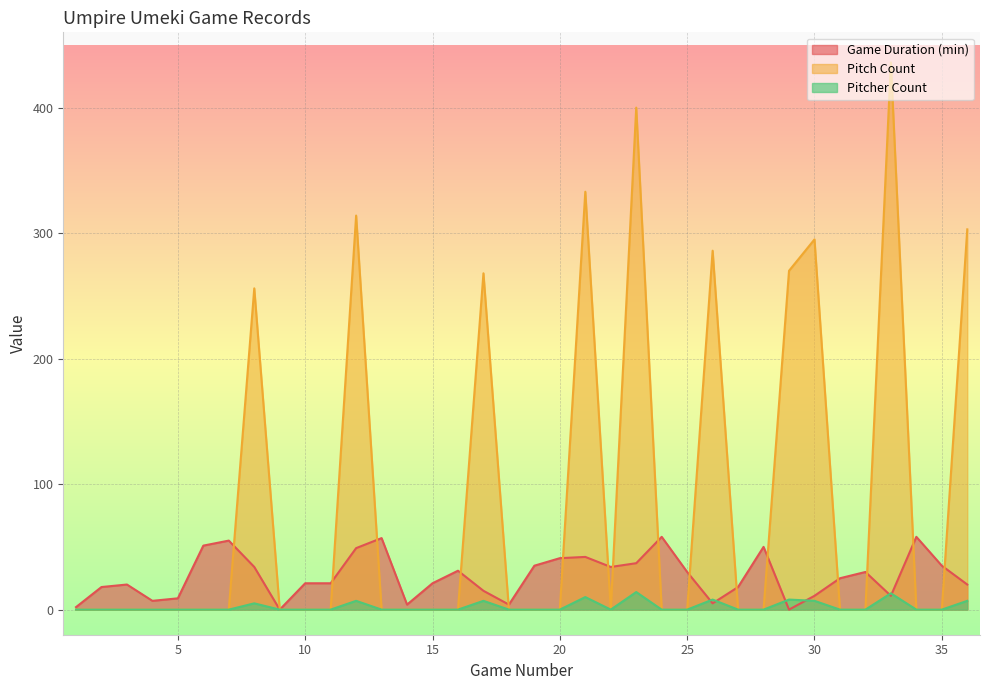

Reading left to right, transcribe all the data shown in this chart.

Game Duration (min): 2	18	20	7	9	51	55	34	0	21	21	49	57	4	21	31	15	4	35	41	42	34	37	58	30	5	18	50	0	11	25	30	11	58	35	20
Pitch Count: 0	0	0	0	0	0	0	256	0	0	0	314	0	0	0	0	268	0	0	0	333	0	400	0	0	286	0	0	270	295	0	0	436	0	0	303
Pitcher Count: 0	0	0	0	0	0	0	5	0	0	0	7	0	0	0	0	7	0	0	0	10	0	14	0	0	8	0	0	8	7	0	0	13	0	0	7